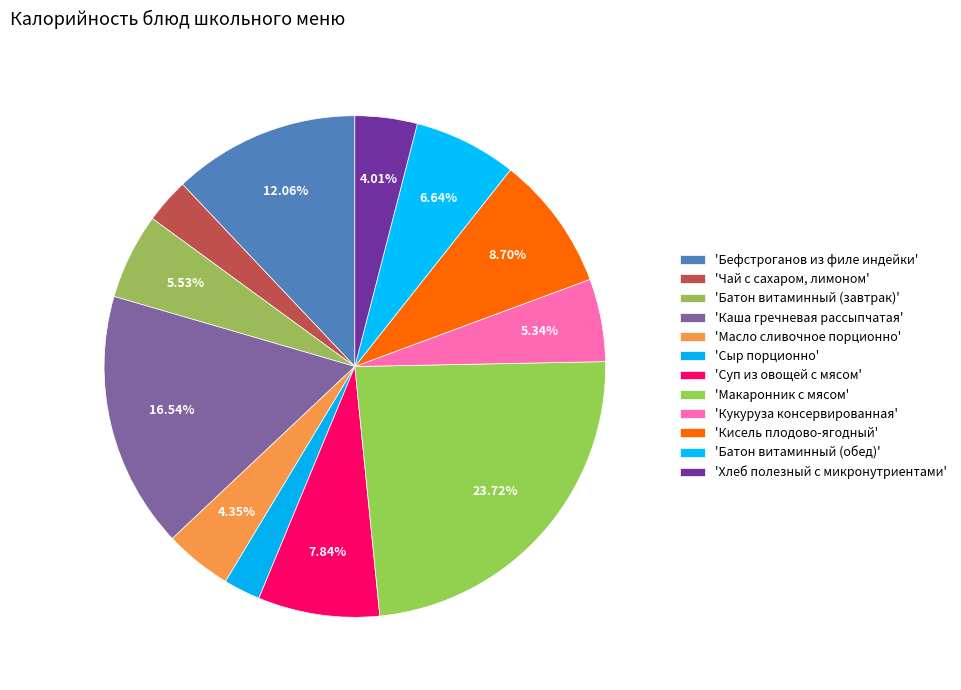

To the nearest percent, what is the average slice percentage?

8%